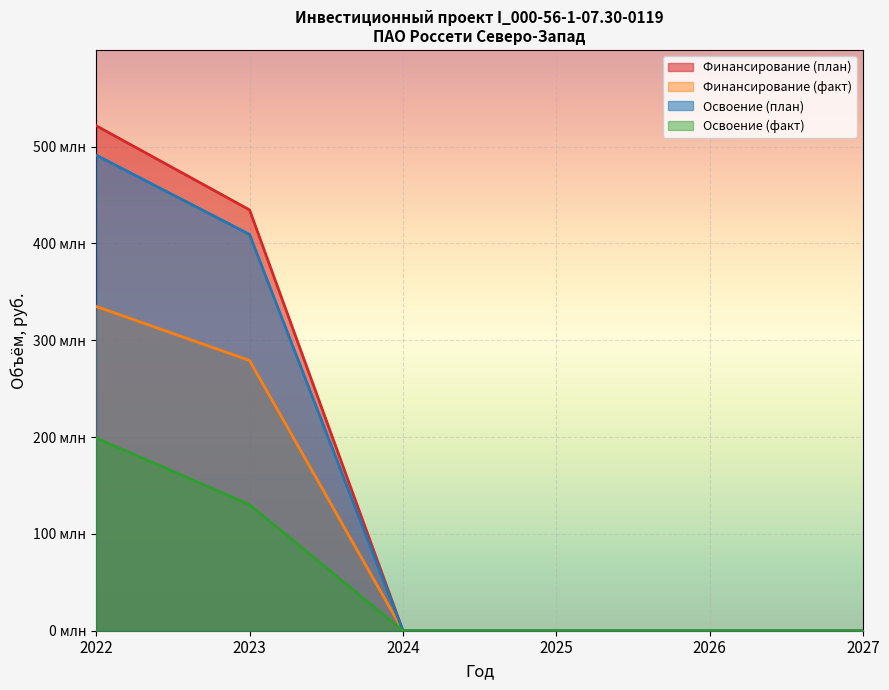

What are all the series names shown in the legend?

Финансирование (план), Финансирование (факт), Освоение (план), Освоение (факт)